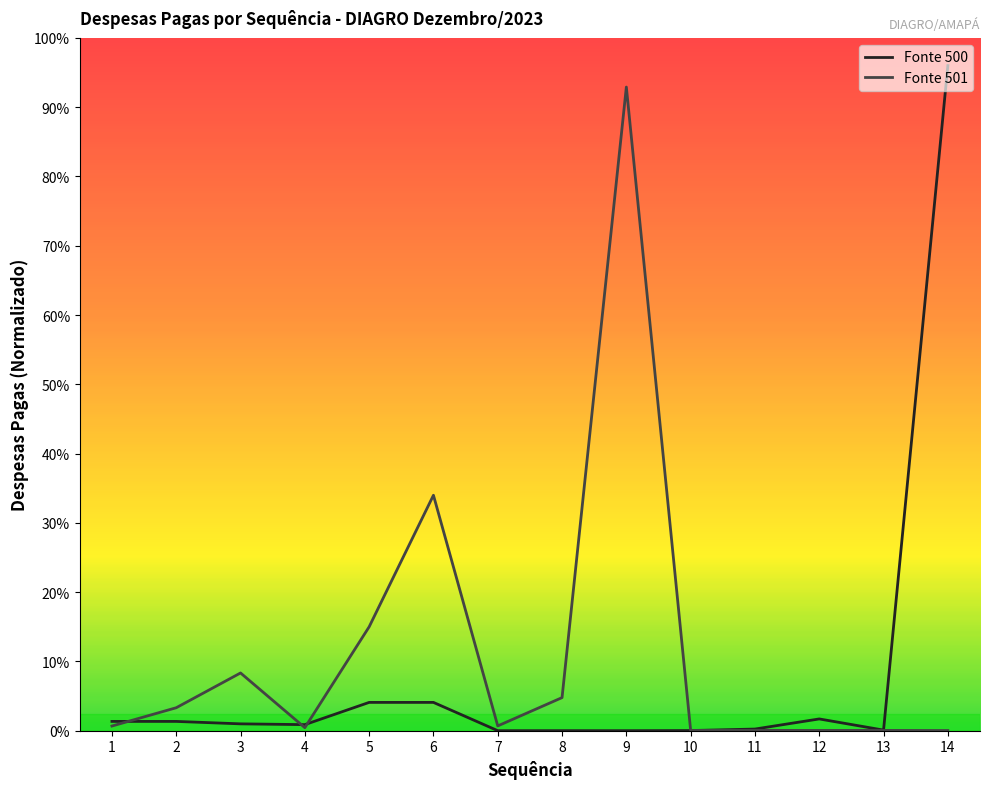

After their last crossing, which series has the higher values: Fonte 500 or Fonte 501?

Fonte 500